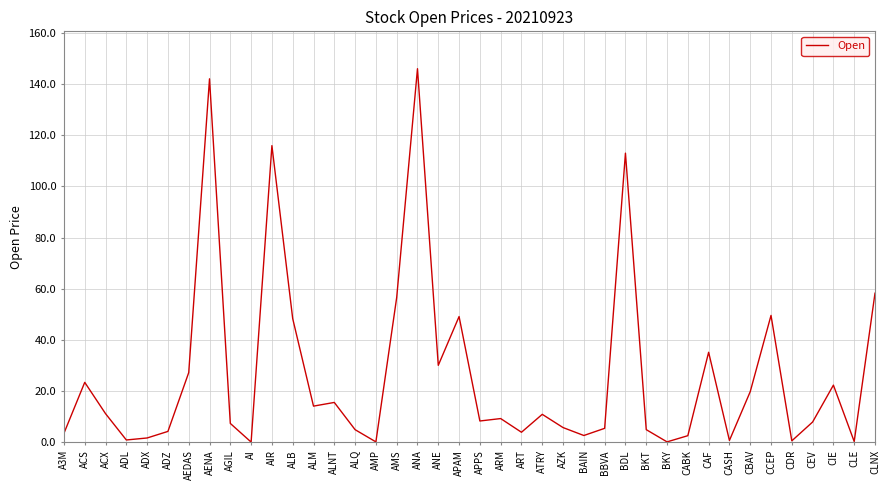

What is the difference between the maximum and minimum values?

145.9